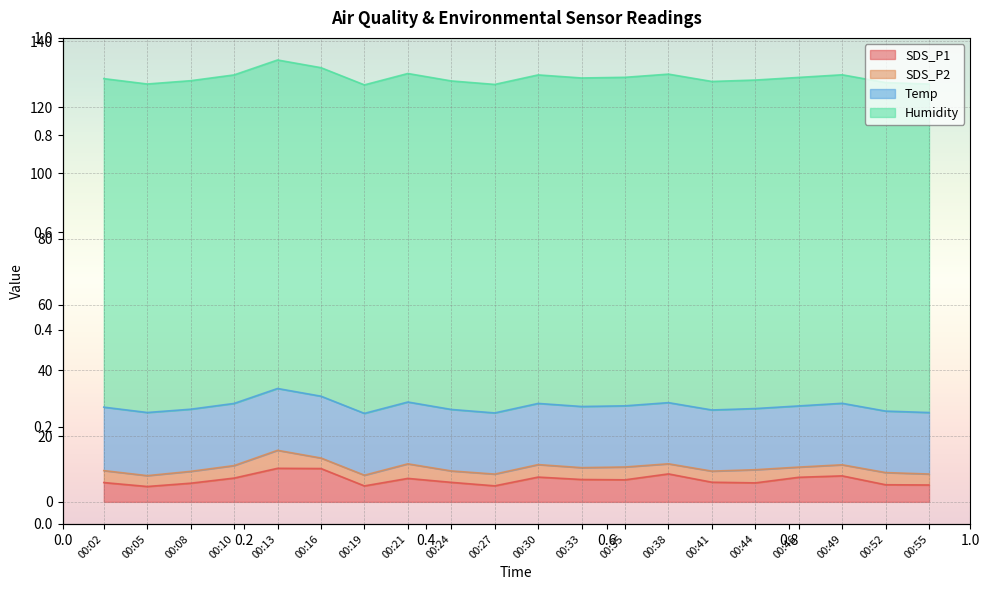

How many lines are shown in the chart?

4